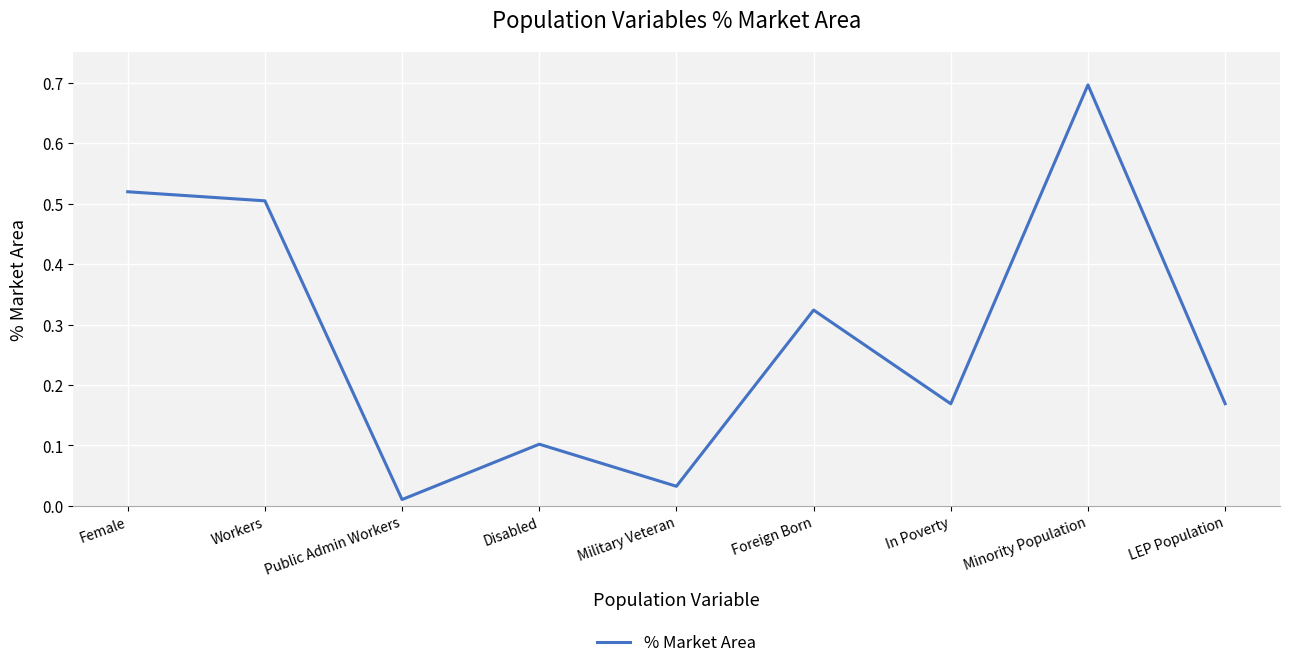

What is the change in value from Workers to Disabled?

-0.4